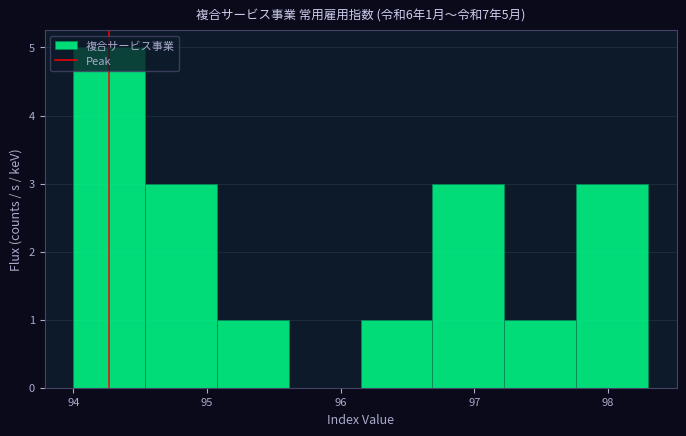

Over which range of the x-axis is the bar tallest?

94.0 to 94.5